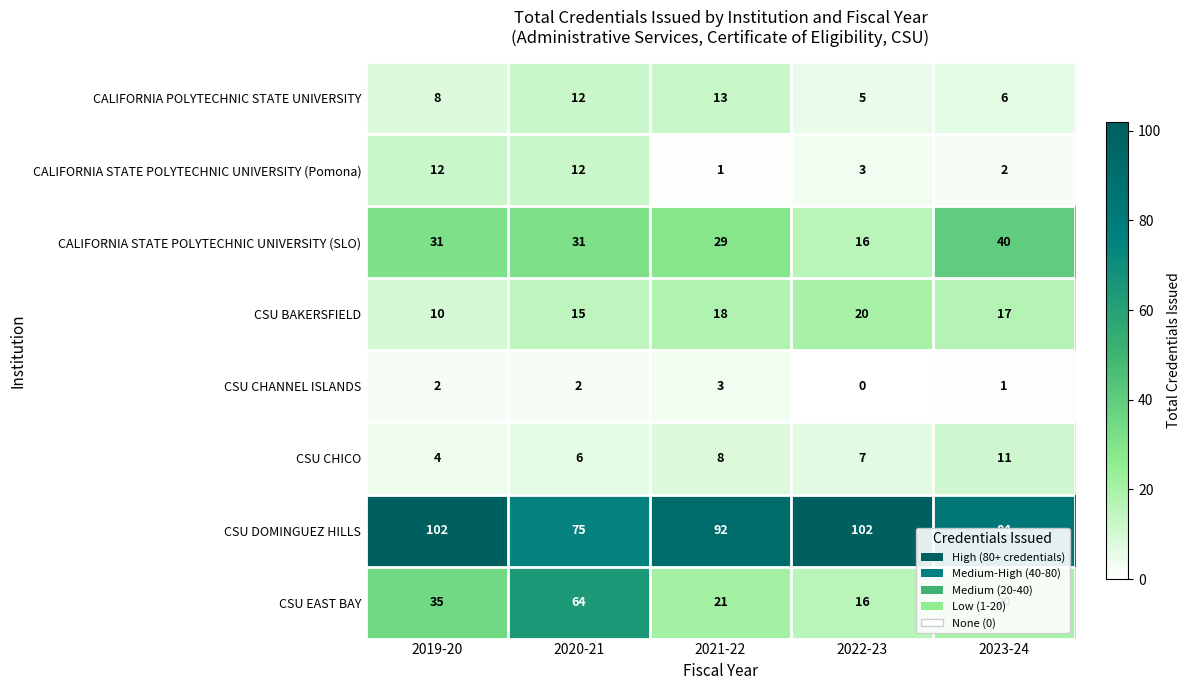

At 2021-22, list the series in order from smallest to largest.

CALIFORNIA STATE POLYTECHNIC UNIVERSITY (Pomona), CSU CHANNEL ISLANDS, CSU CHICO, CALIFORNIA POLYTECHNIC STATE UNIVERSITY, CSU BAKERSFIELD, CSU EAST BAY, CALIFORNIA STATE POLYTECHNIC UNIVERSITY (SLO), CSU DOMINGUEZ HILLS